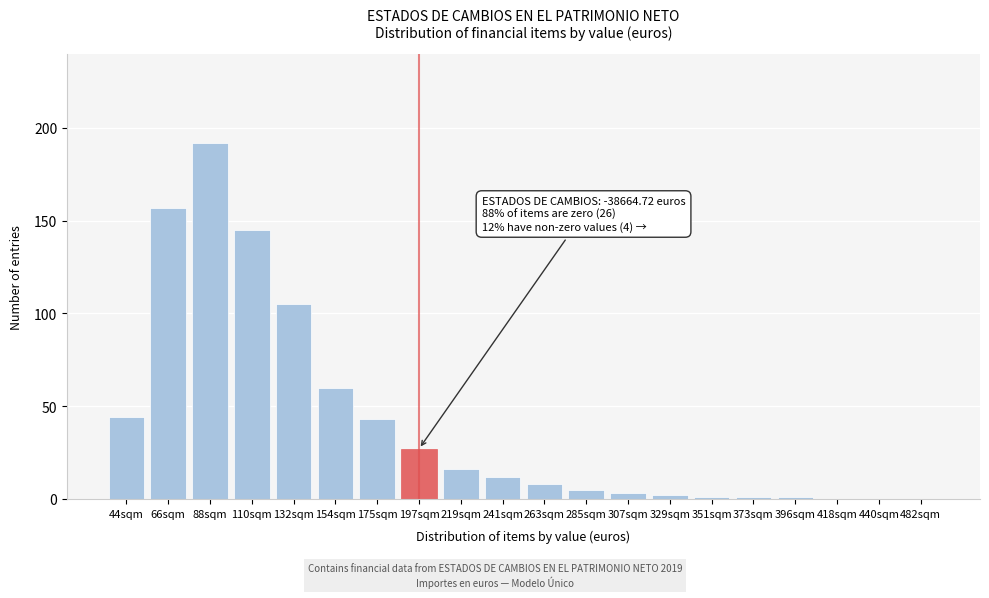

Reading left to right, extract all data points from this chart.

44sqm=44	66sqm=157	88sqm=192	110sqm=145	132sqm=105	154sqm=60	175sqm=43	197sqm=27	219sqm=16	241sqm=12	263sqm=8	285sqm=5	307sqm=3	329sqm=2	351sqm=1	373sqm=1	396sqm=1	418sqm=0	440sqm=0	482sqm=0